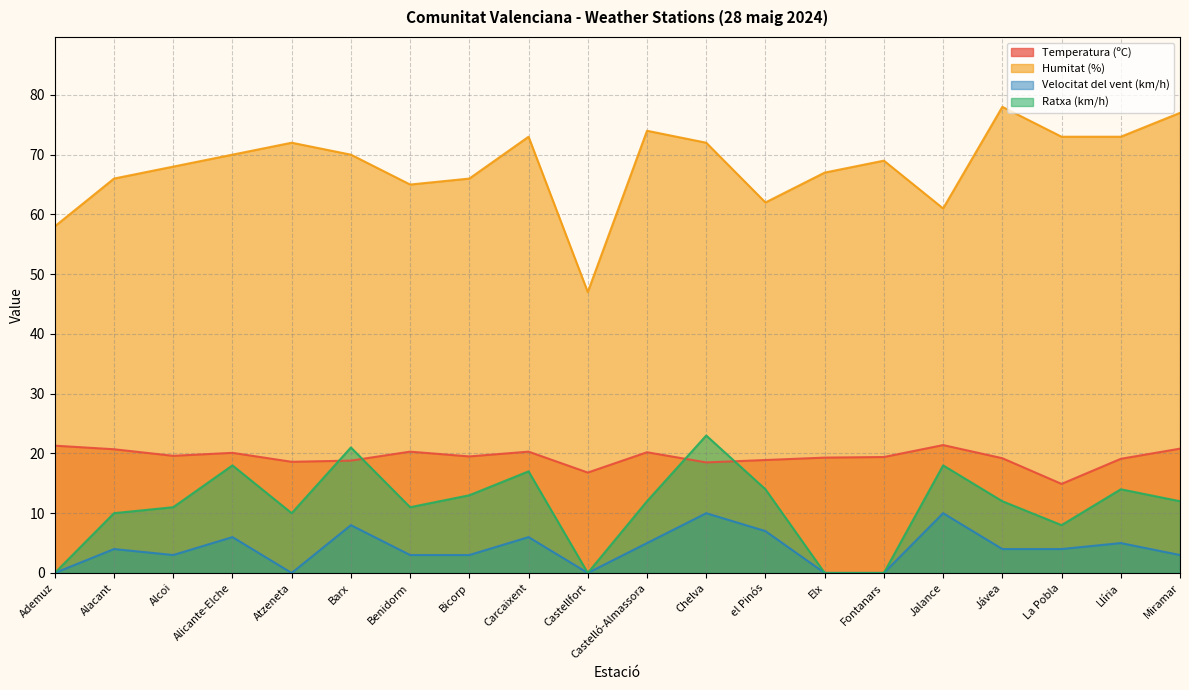

Read the Humitat (%) value at Llíria.

73.0